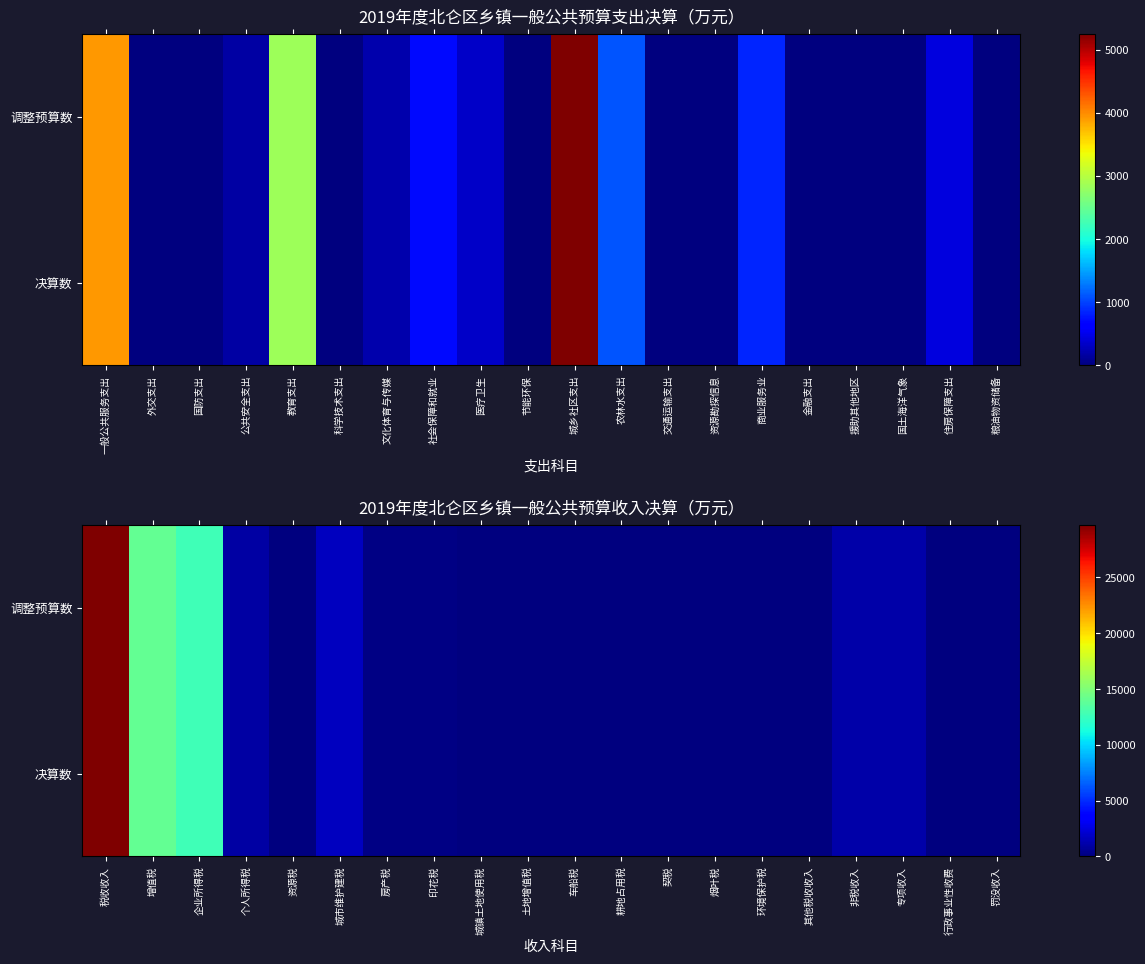

The value of 决算数 at 个人所得税 is 637.0. True or false?

False